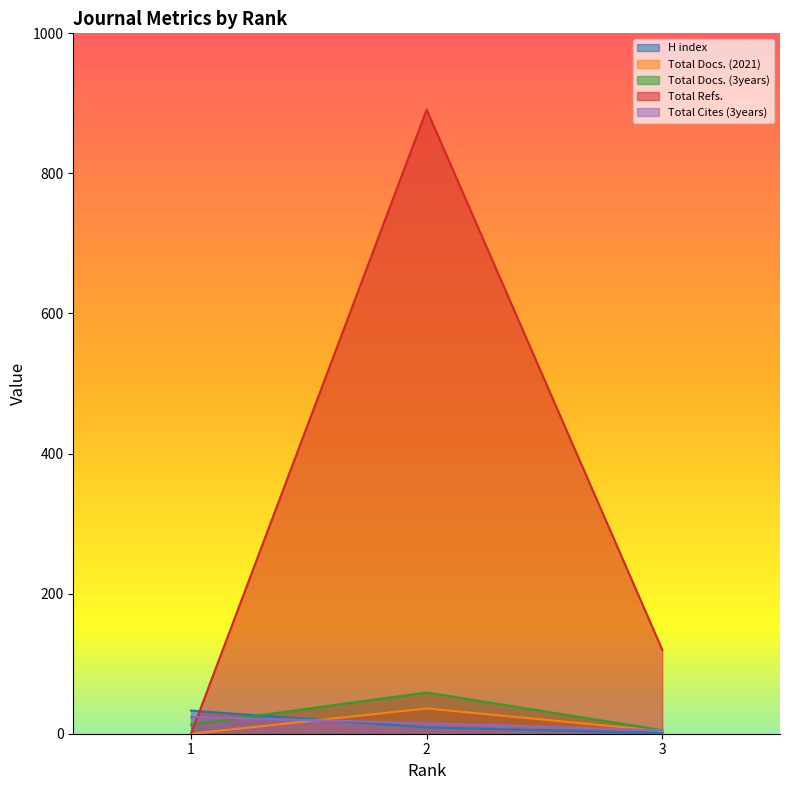

List the labels in order of Total Refs. value, largest first.

2, 3, 1